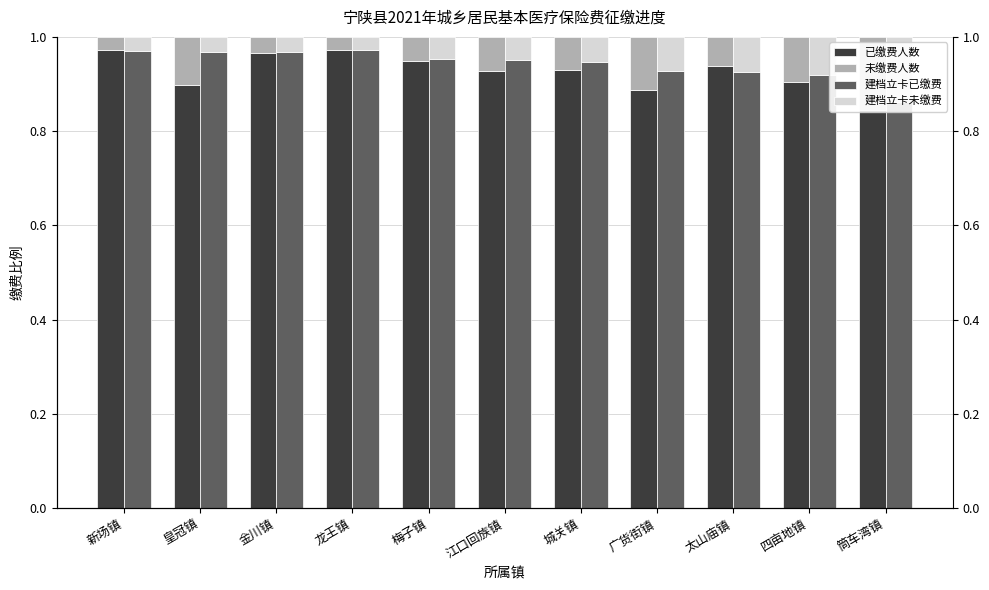

Is it true that 建档立卡已缴费 equals 1.3 at 金川镇?

False